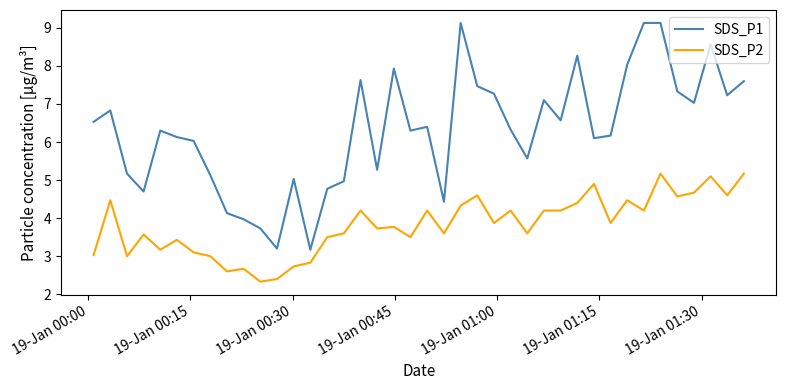

What is the difference between the maximum and minimum values in the SDS_P1 series?

6.0